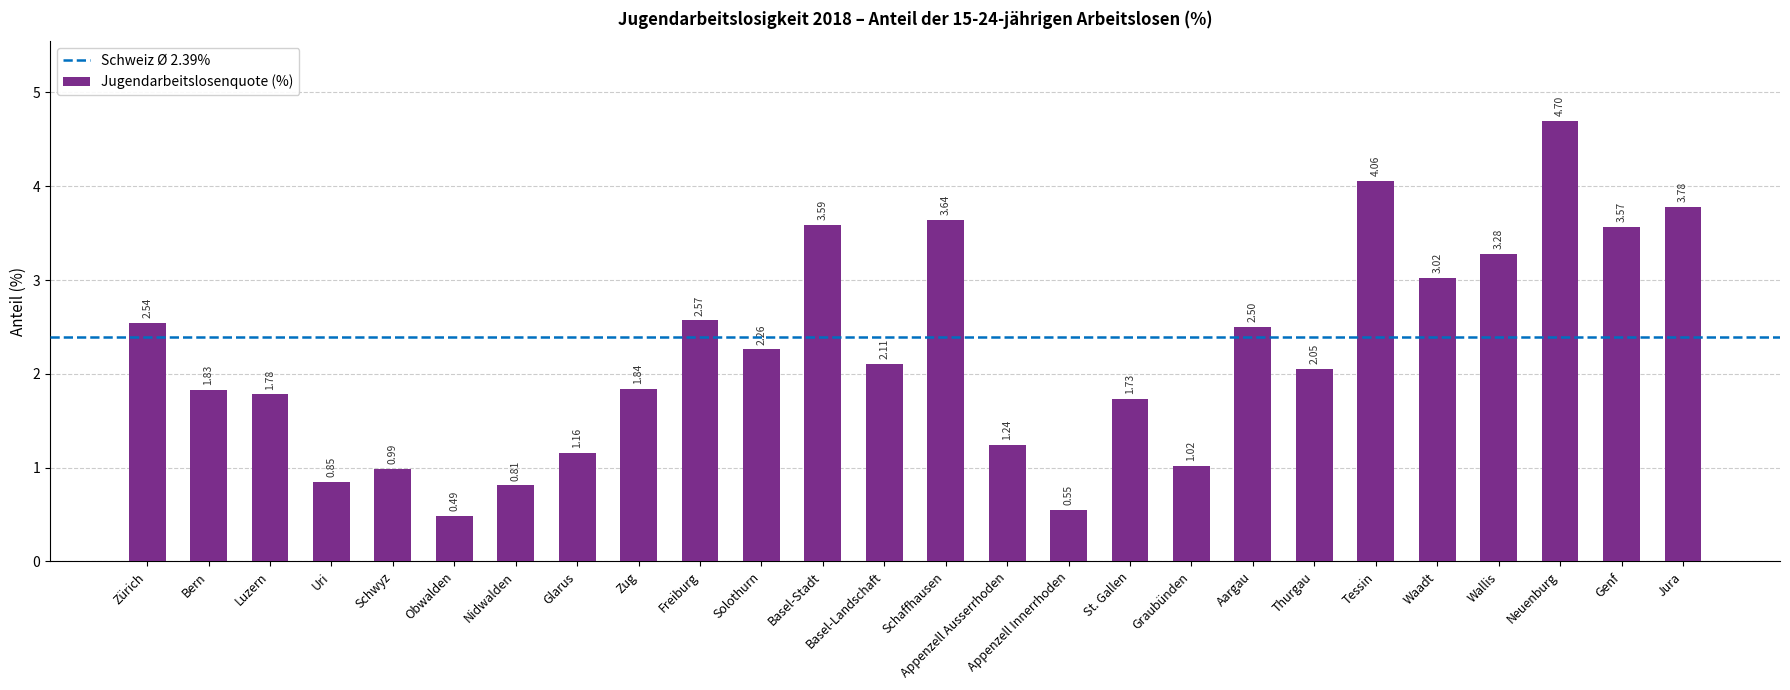

What is the ratio of the value at Schwyz to the value at Solothurn?

0.4